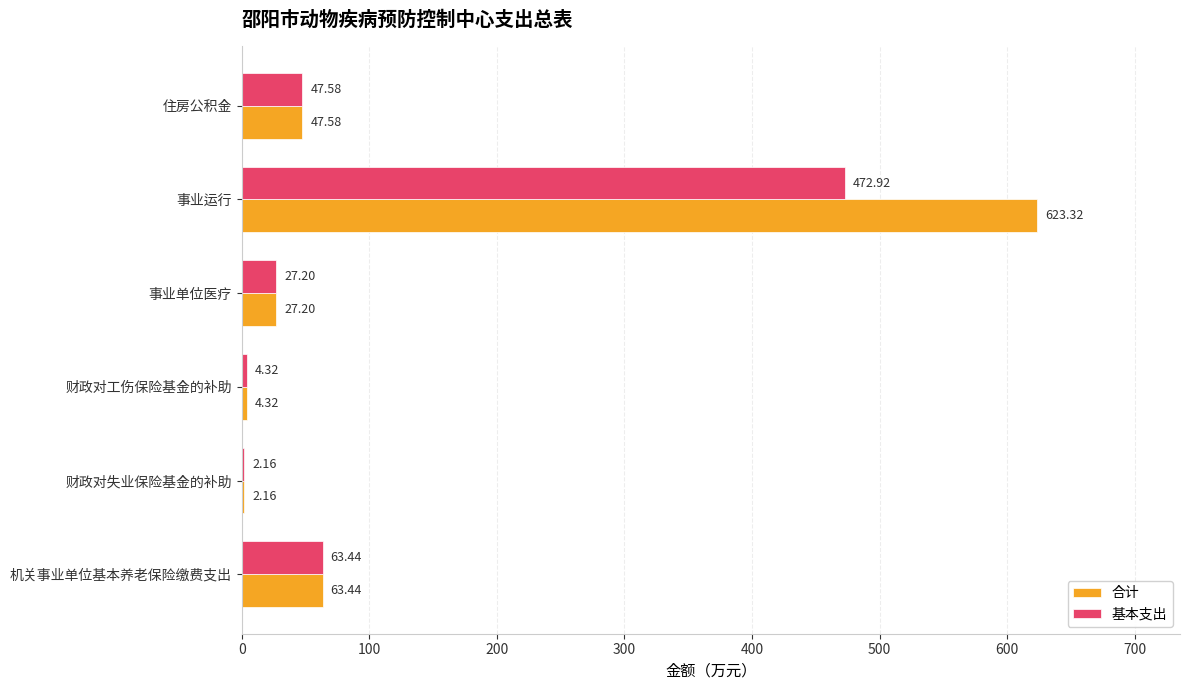

What is the sum of the 合计 values at 财政对工伤保险基金的补助 and 事业运行?

627.6